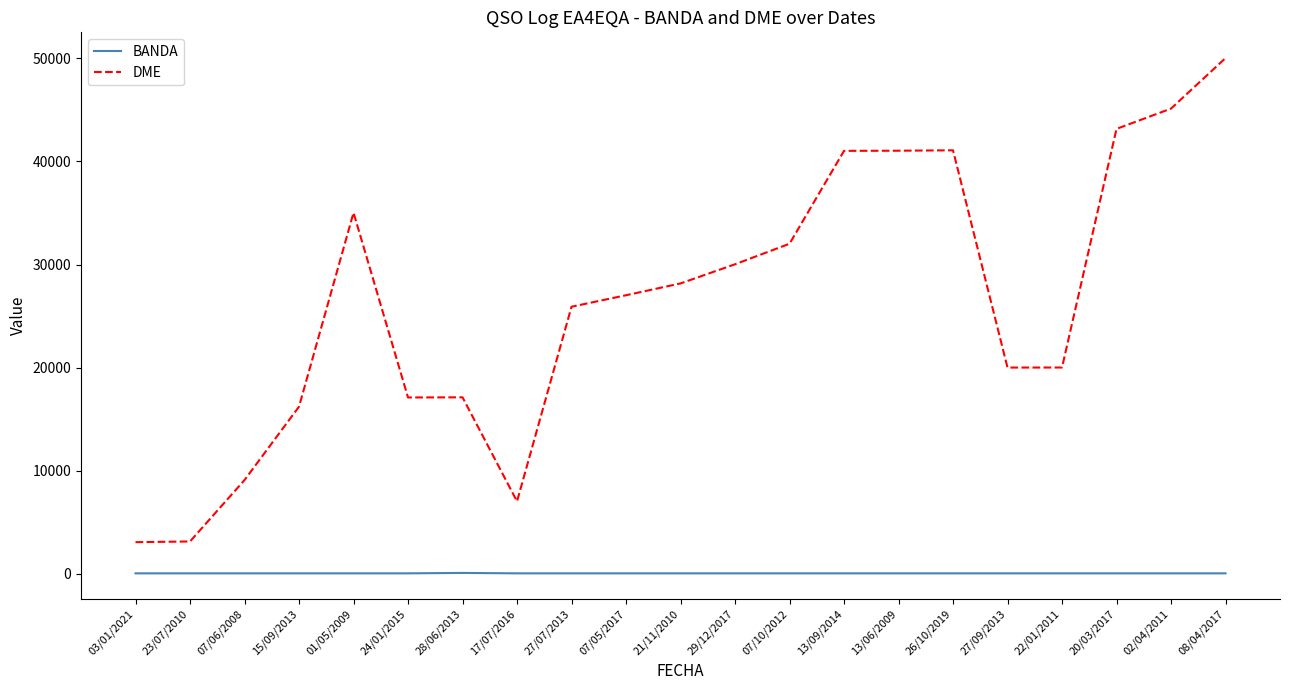

What is the minimum value for DME?

3065